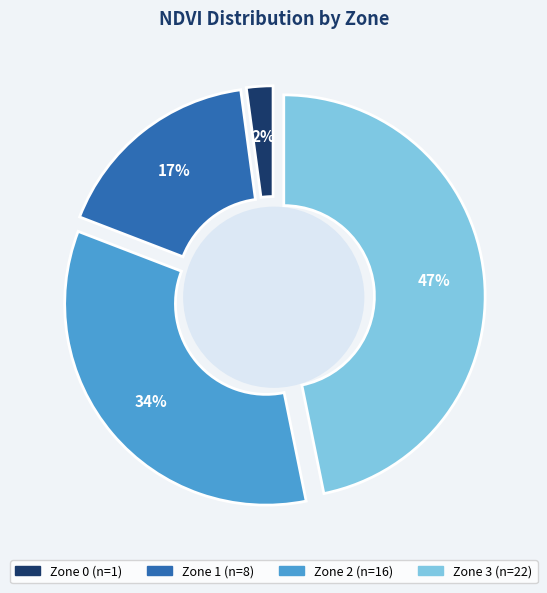

How many segments does this pie chart have?

4